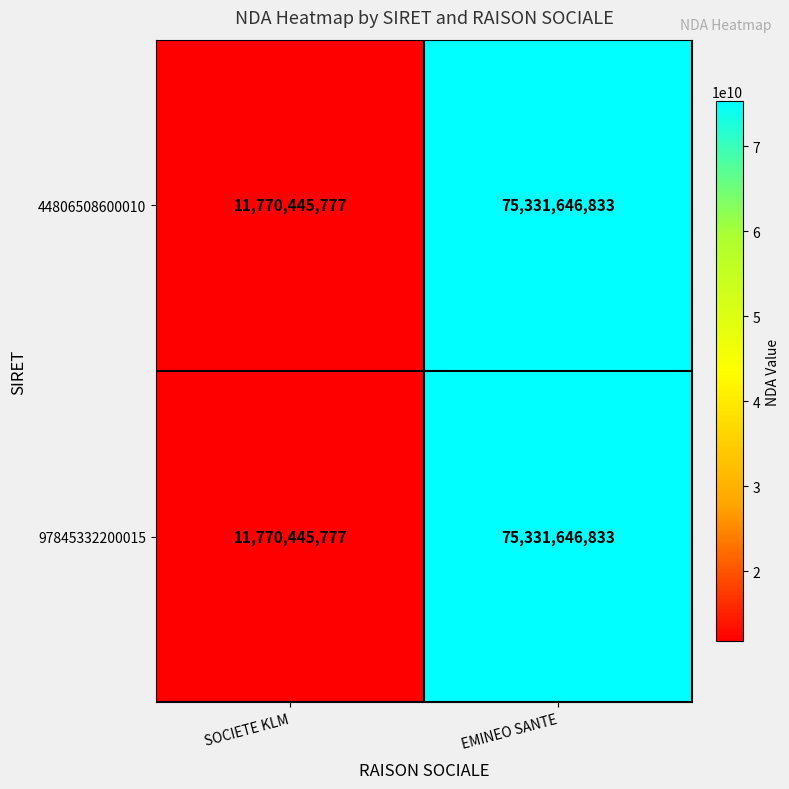

What is the average value of the 44806508600010 series?

43551046305